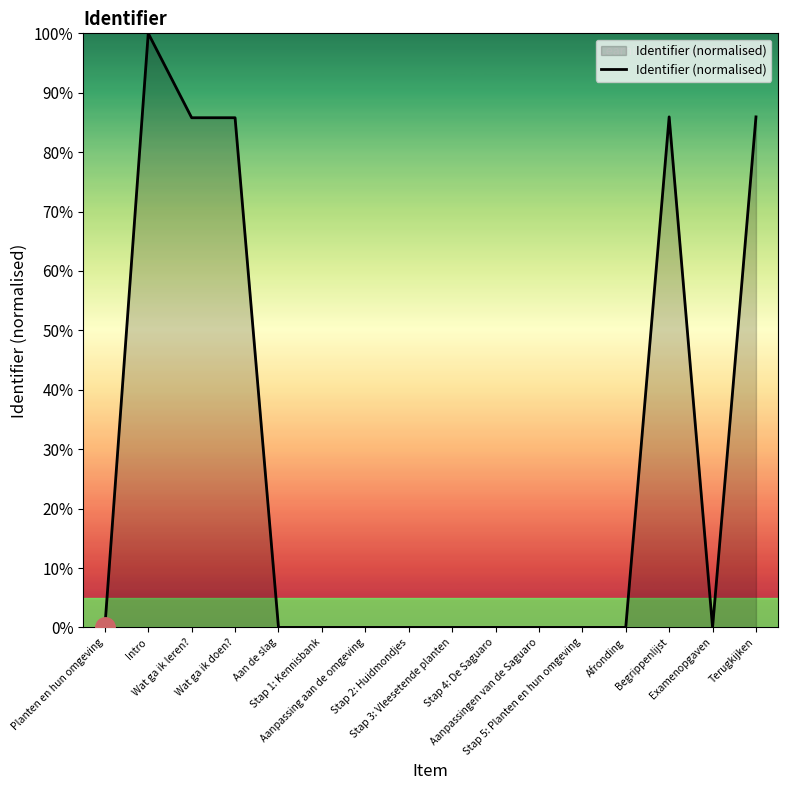

What is the maximum value shown in the chart?

100.0